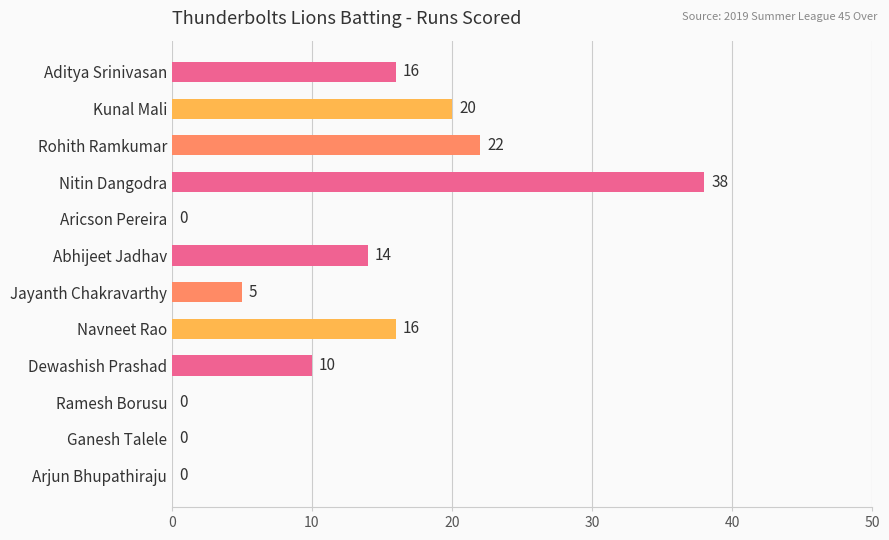

True or false: the data shows 14 at Abhijeet Jadhav.

True